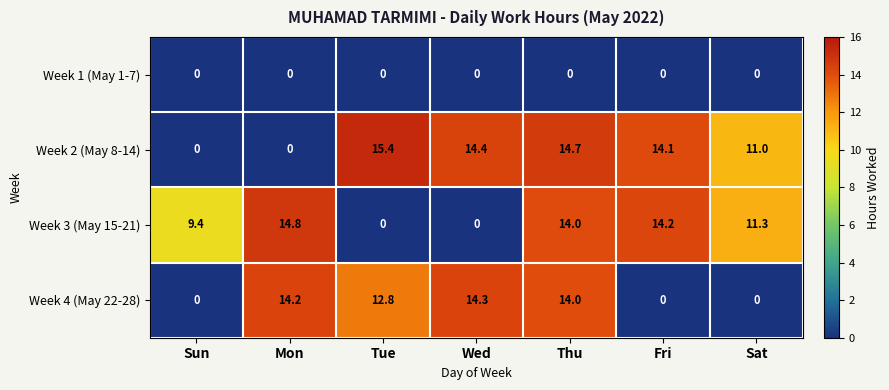

Which series changed the most between Mon and Fri?

Week 4 (May 22-28)